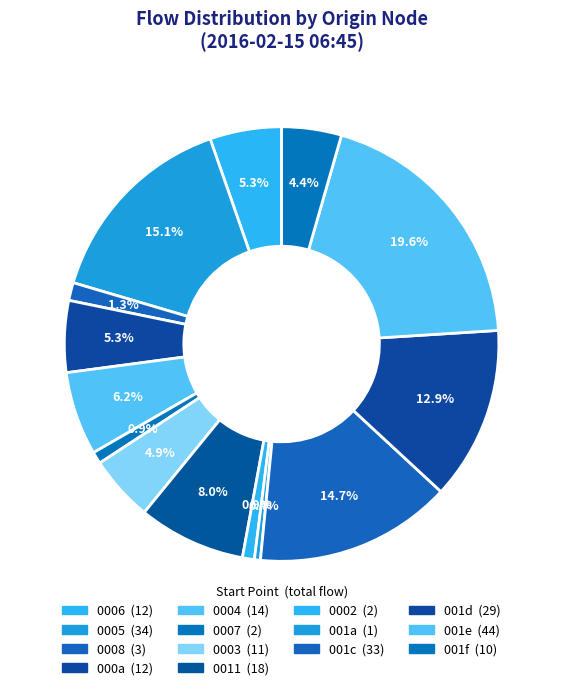

Is there any slice that represents more than half of the pie?

No